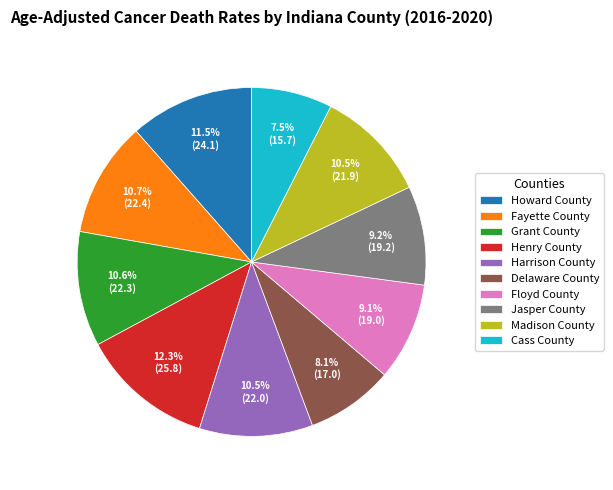

What percentage is the Grant County slice, to the nearest percent?

11%